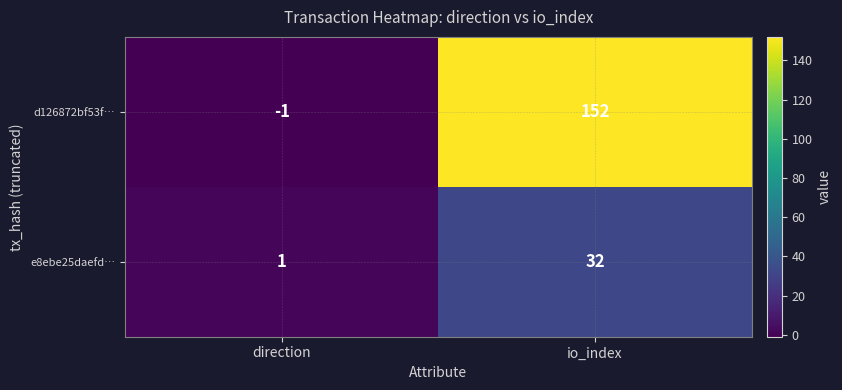

Which series has the largest range (max minus min)?

d126872bf53f…